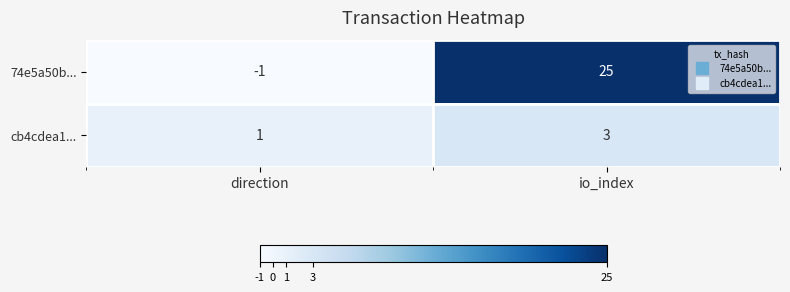

The value of cb4cdea1... at io_index is 3. True or false?

True